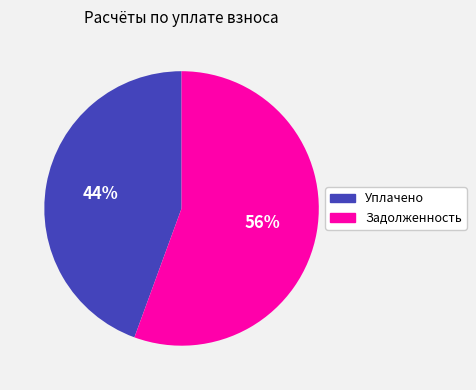

To the nearest percent, what is the average slice percentage?

50%